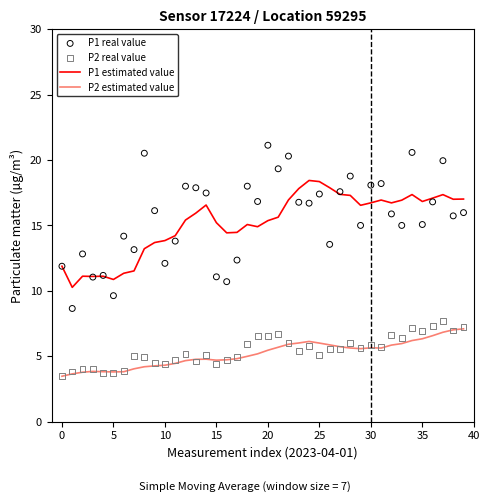

Which series has the largest Y range (max minus min)?

P1 real value